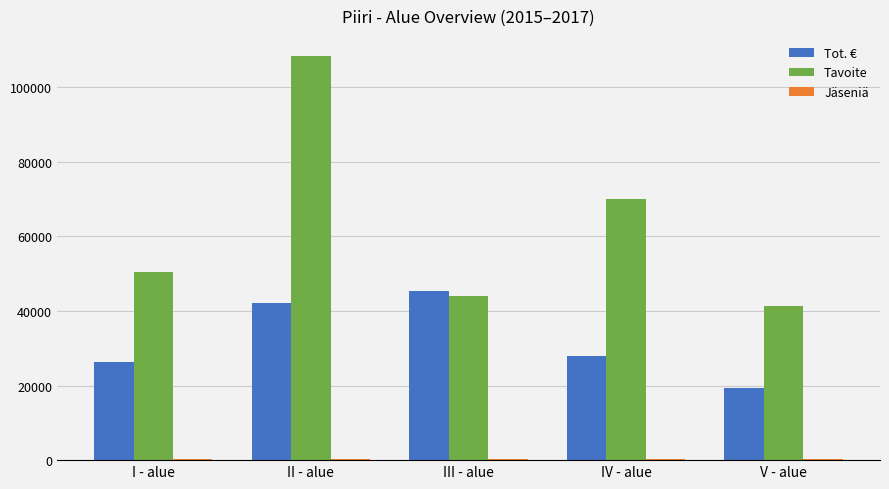

What is the sum of all Tavoite values?

314143